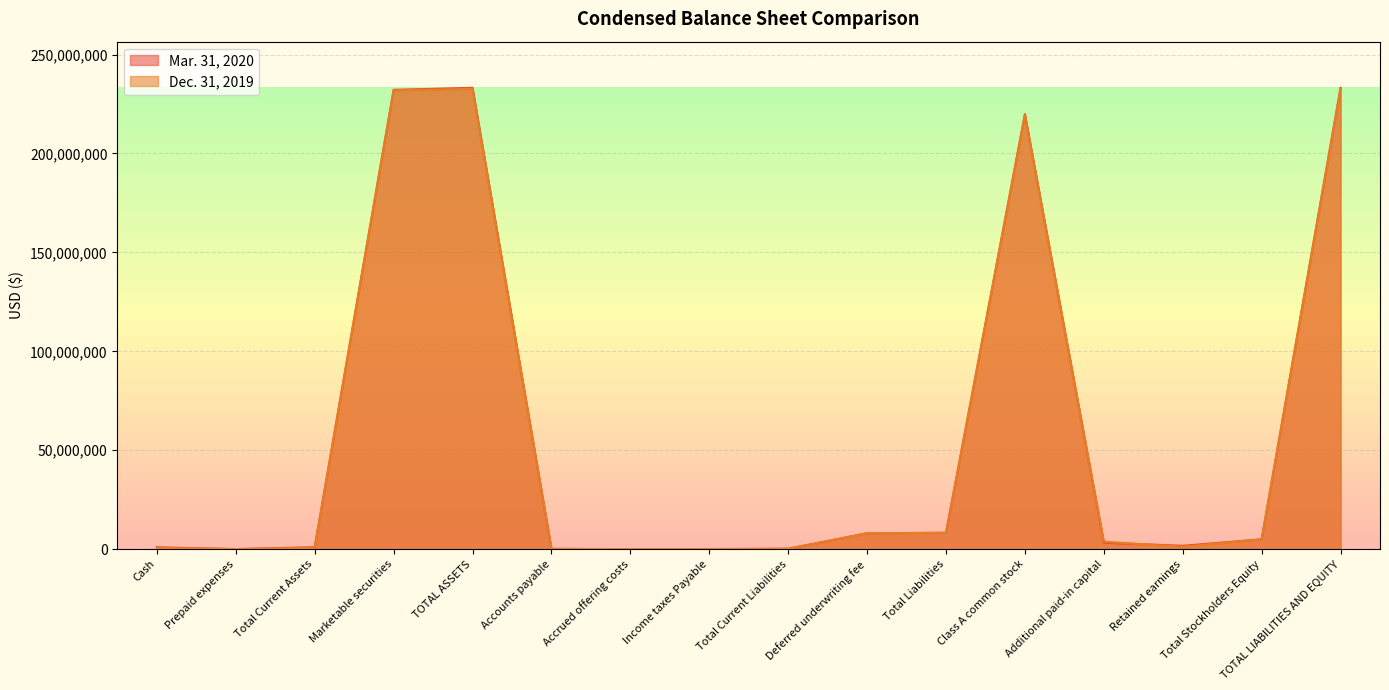

What position from the right is Marketable securities?

13